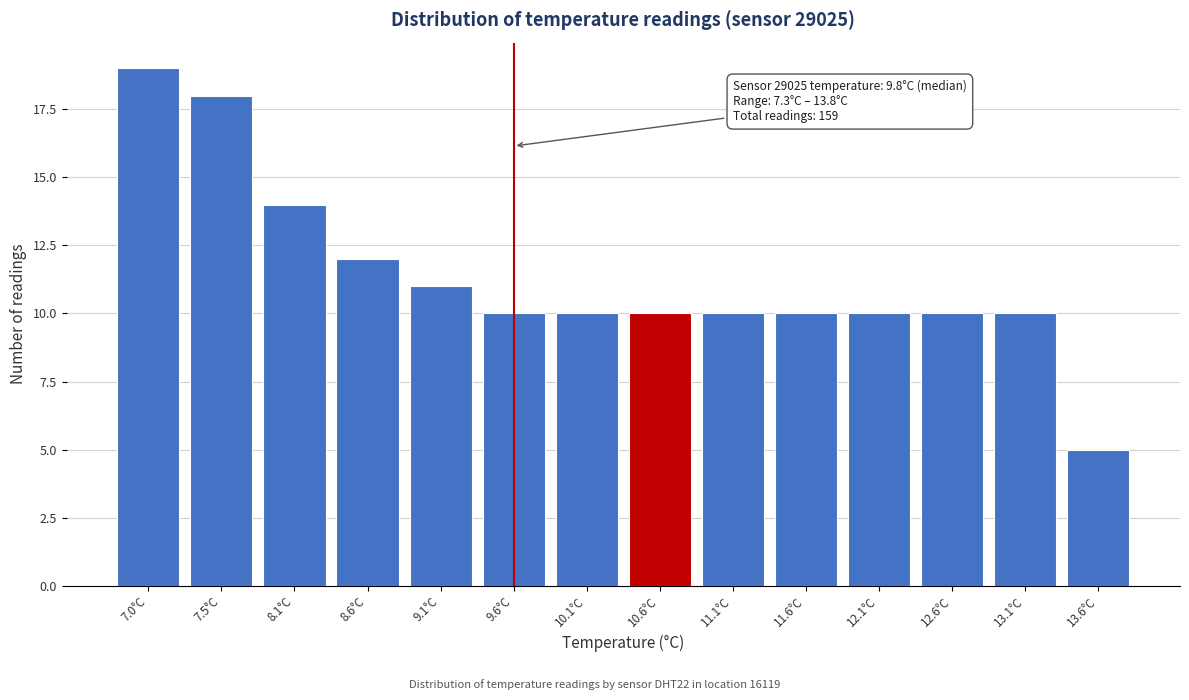

Reading left to right, extract all data points from this chart.

19	18	14	12	11	10	10	10	10	10	10	10	10	5